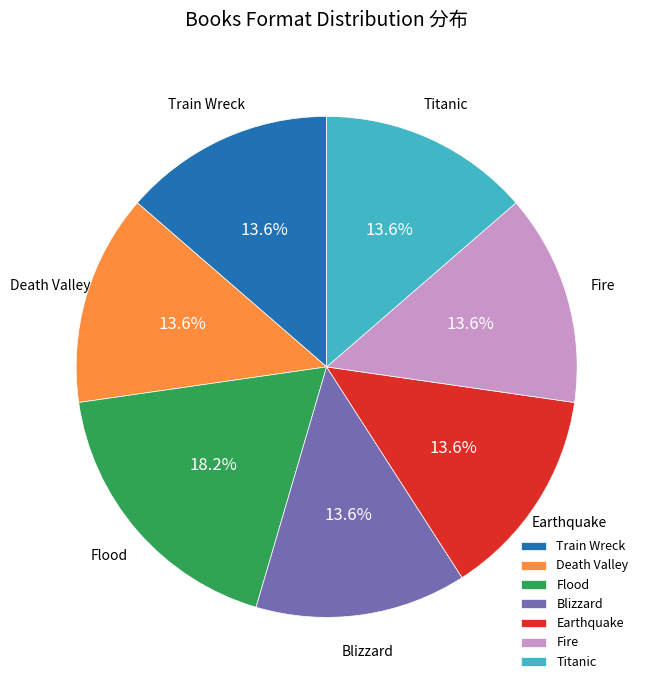

Do Earthquake and Train Wreck together represent more than half of the pie?

No